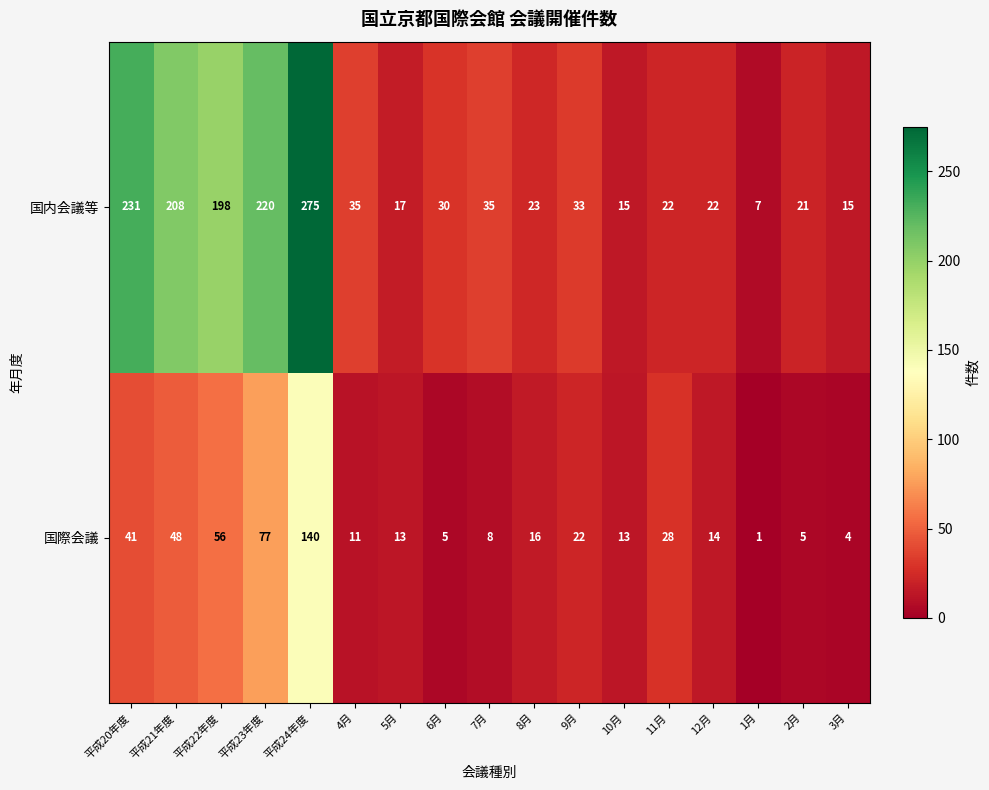

List the series in order of their peak value, highest first.

国内会議等, 国際会議